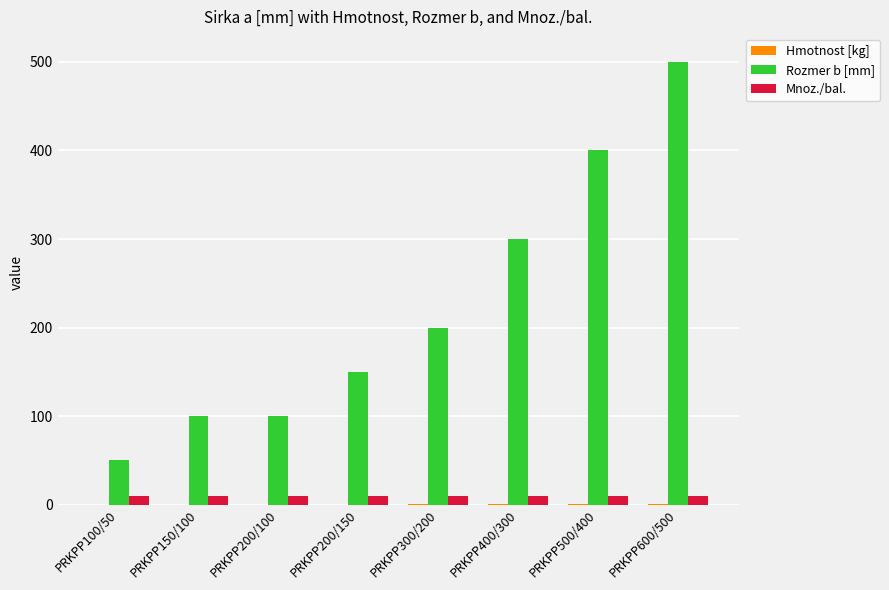

Which series changed the most between PRKPP300/200 and PRKPP600/500?

Rozmer b [mm]